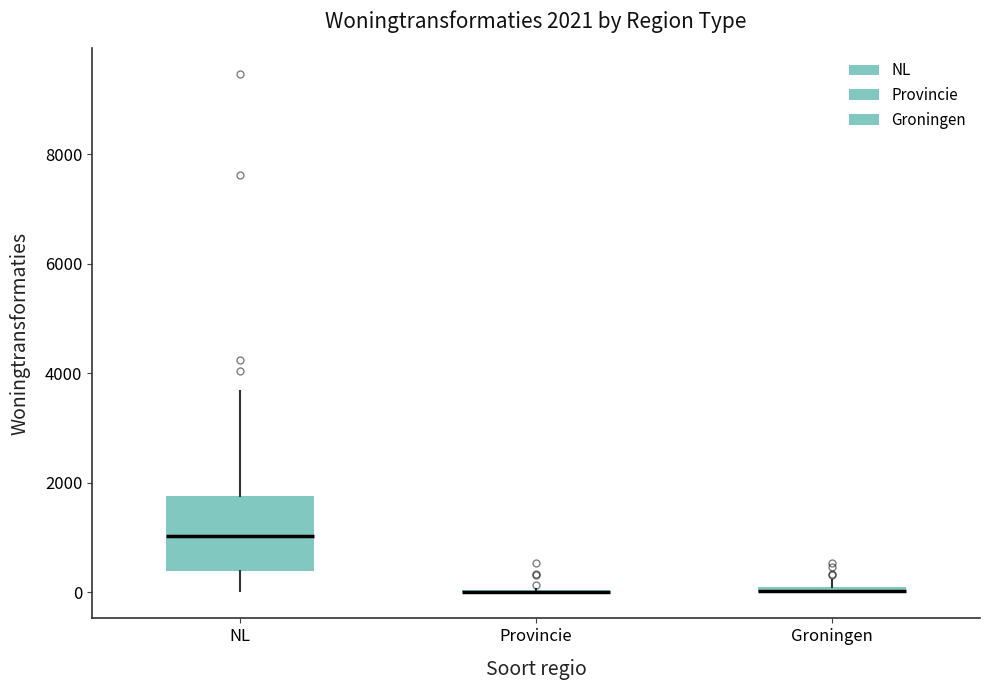

Which box is the tallest, from its lower edge to its upper edge?

NL